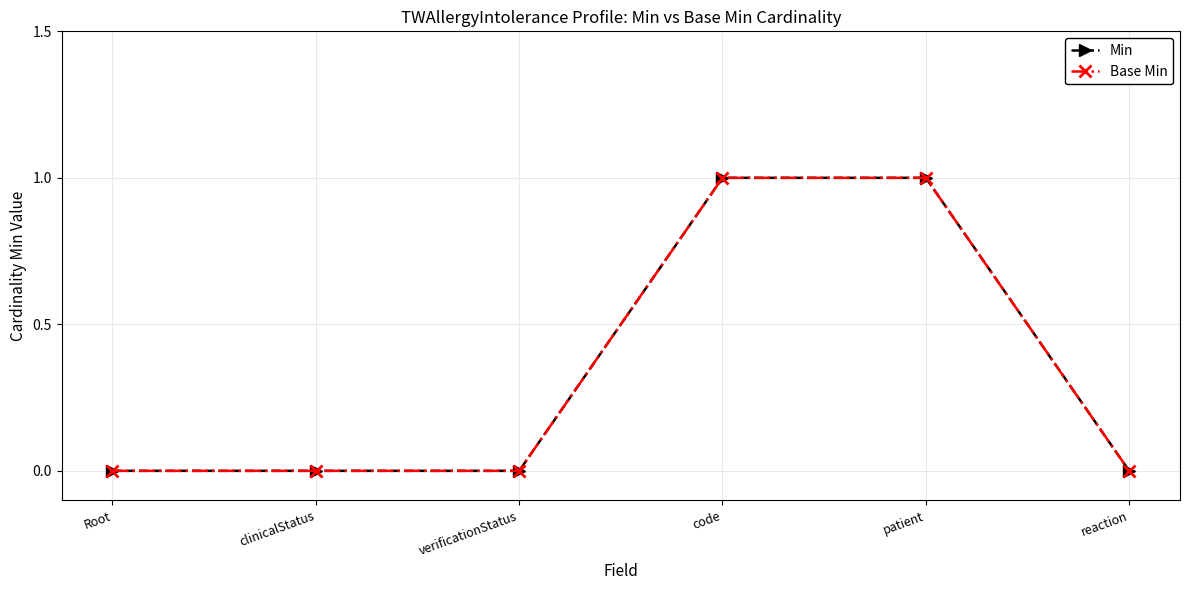

Is this an area chart (filled region under the line)?

No